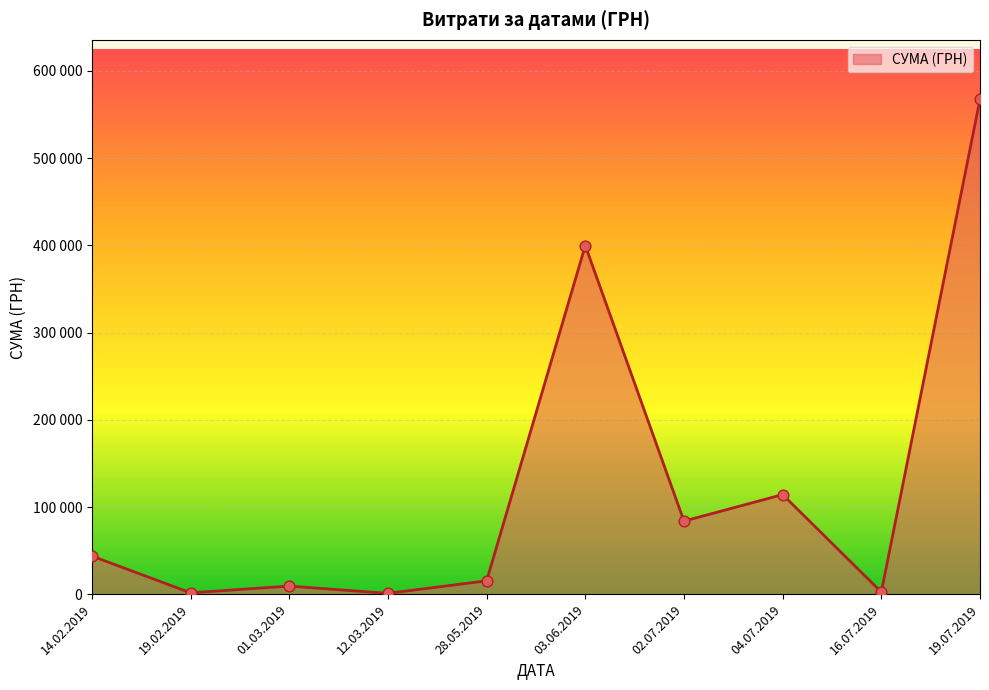

Is this an area chart (filled region under the line)?

Yes